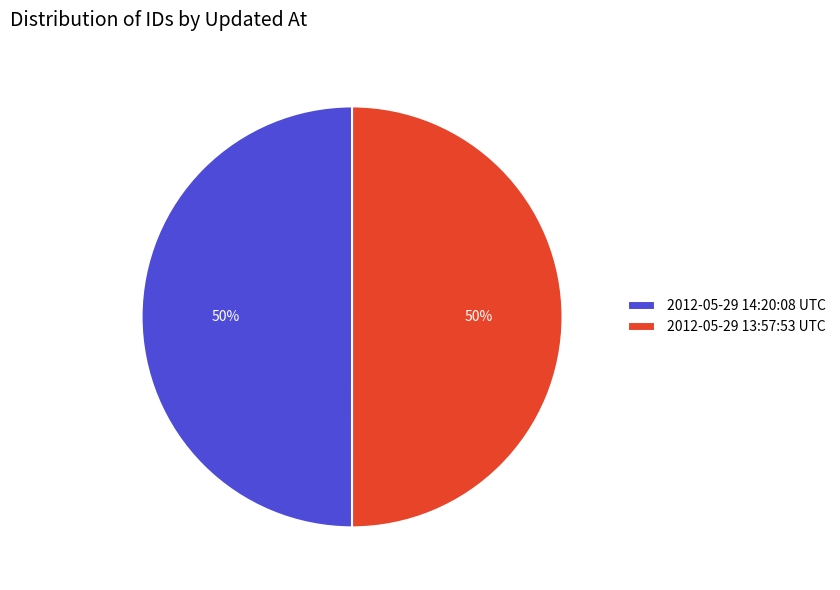

Do 2012-05-29 14:20:08 UTC and 2012-05-29 13:57:53 UTC together represent more than half of the pie?

Yes